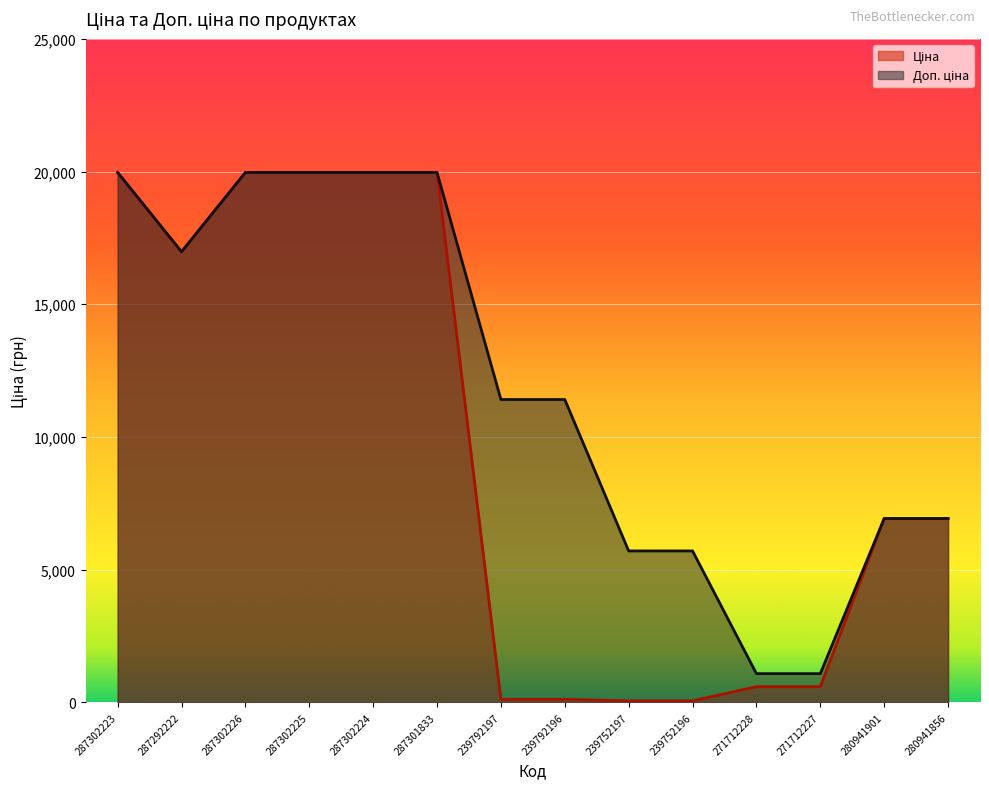

At which label does Ціна first exceed 6925?

287302223